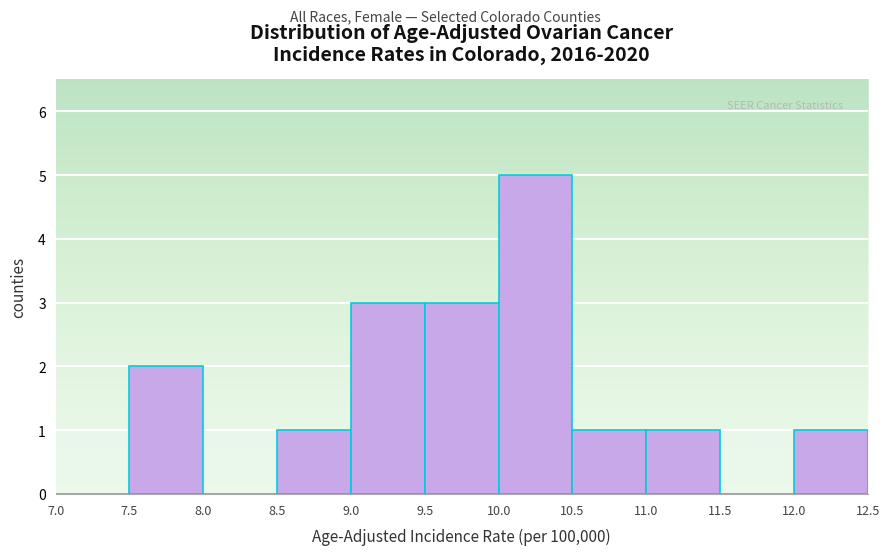

Which range on the x-axis has the tallest bar?

10.0 to 10.5